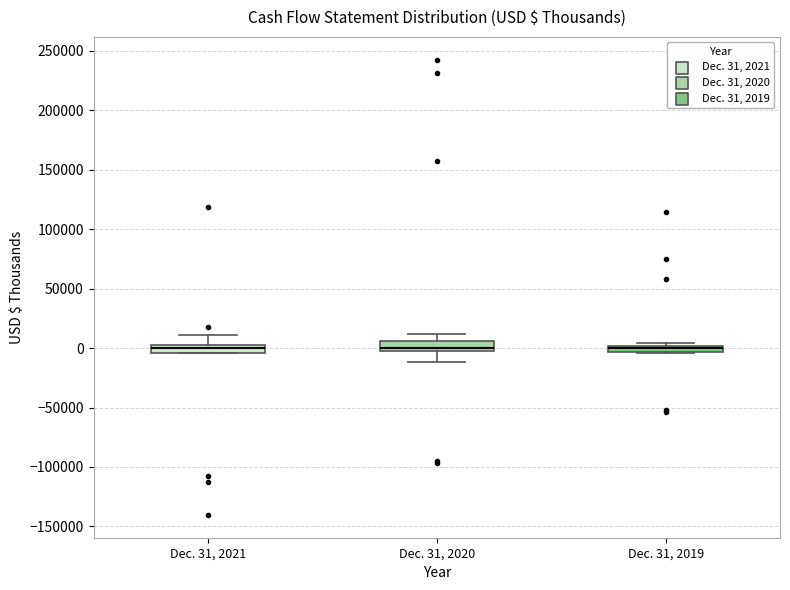

Where is the upper edge of the box for Dec. 31, 2020 on the y-axis? The values are not printed on the chart, so give them approximately, as read against the axis.

5000